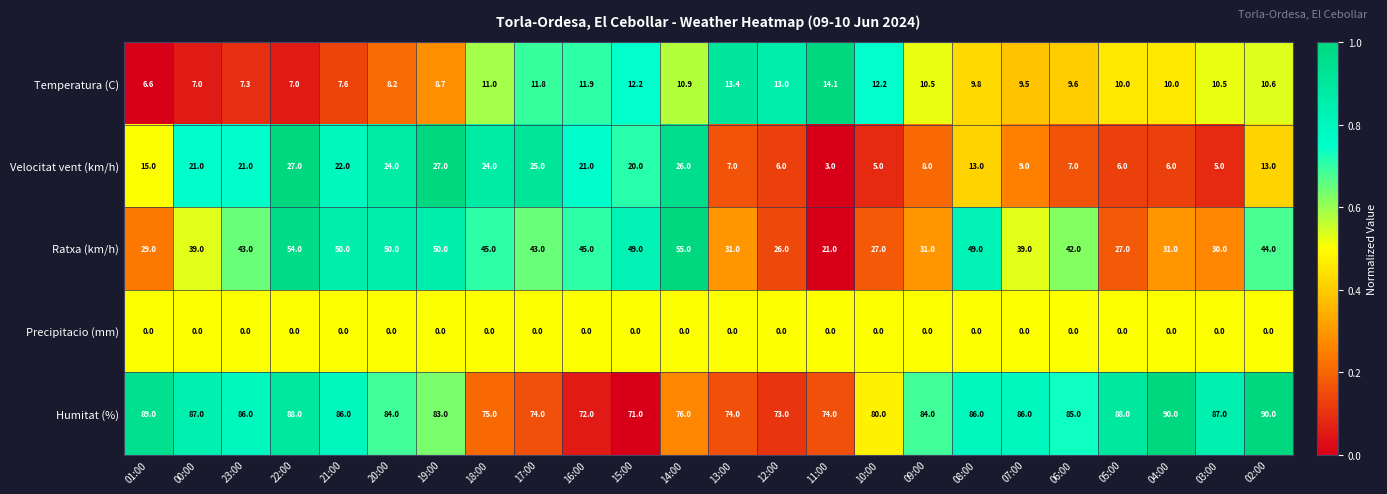

Rank the series at 02:00 from lowest to highest value.

Precipitacio (mm), Temperatura (C), Velocitat vent (km/h), Ratxa (km/h), Humitat (%)